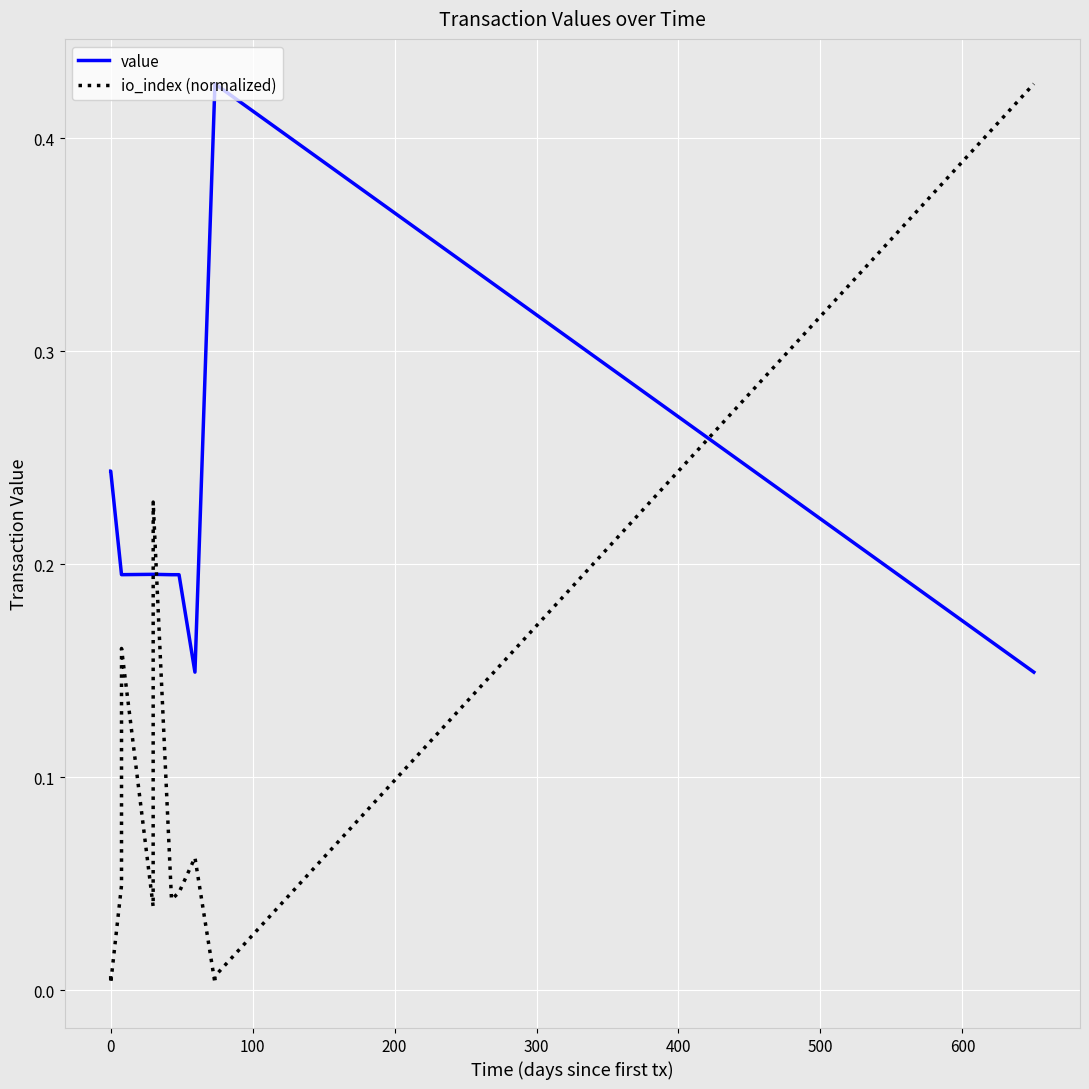

How many lines are shown in the chart?

2